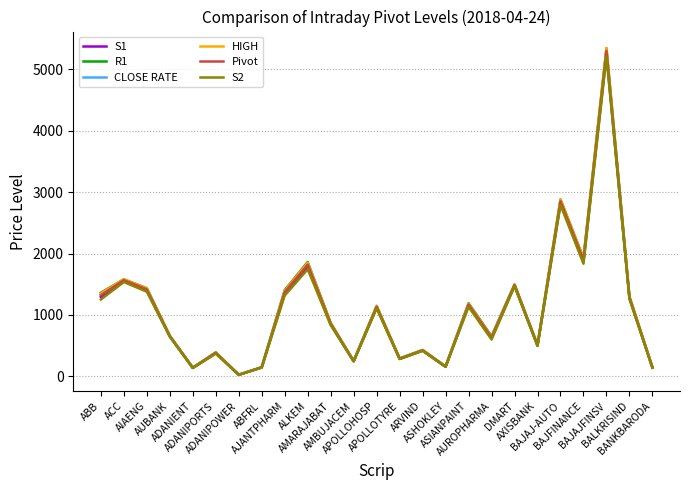

What is the maximum value for Pivot?

5299.8